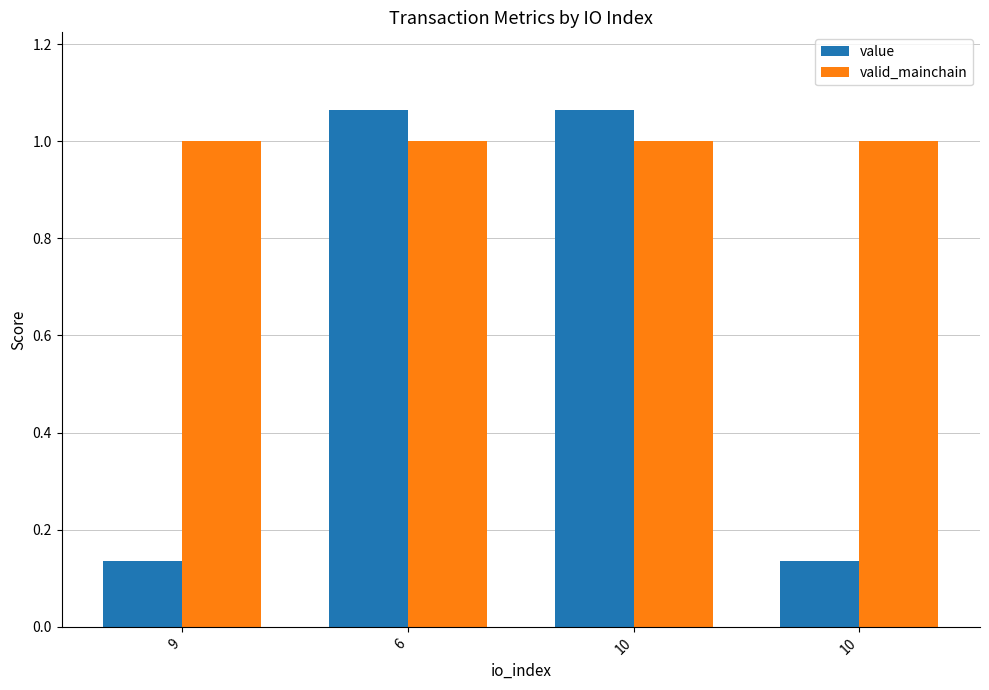

What is the total value across all series at 9?

1.1